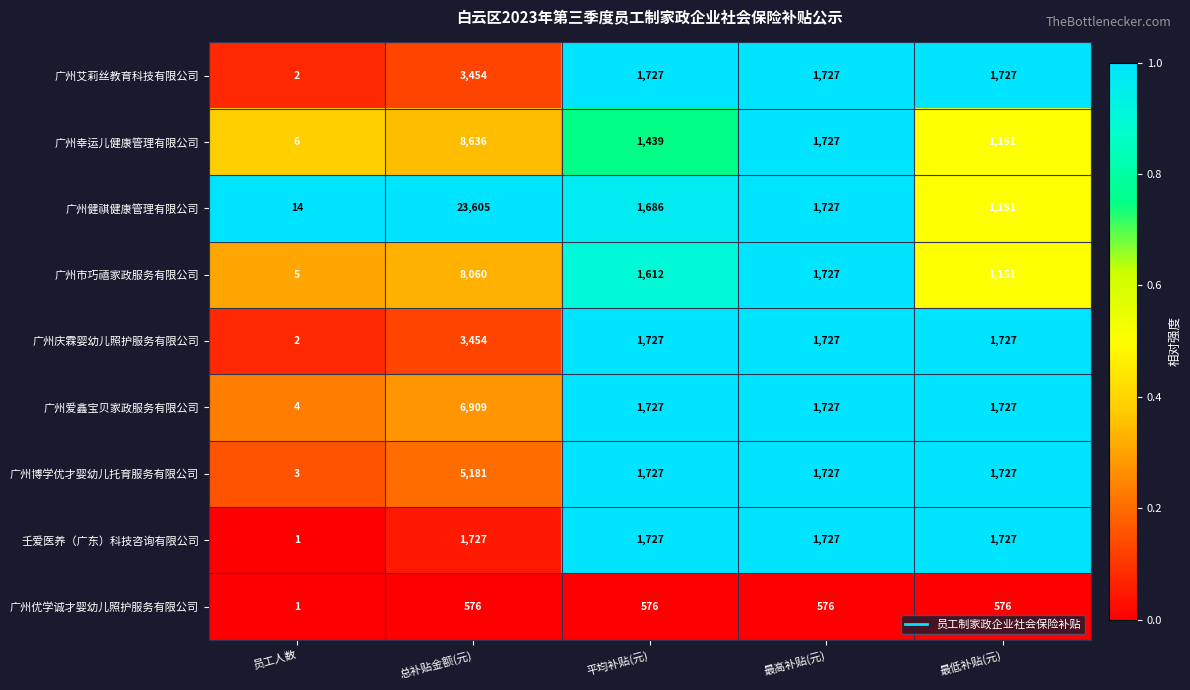

What is the spread (max minus min) of values at 平均补贴(元)?

1151